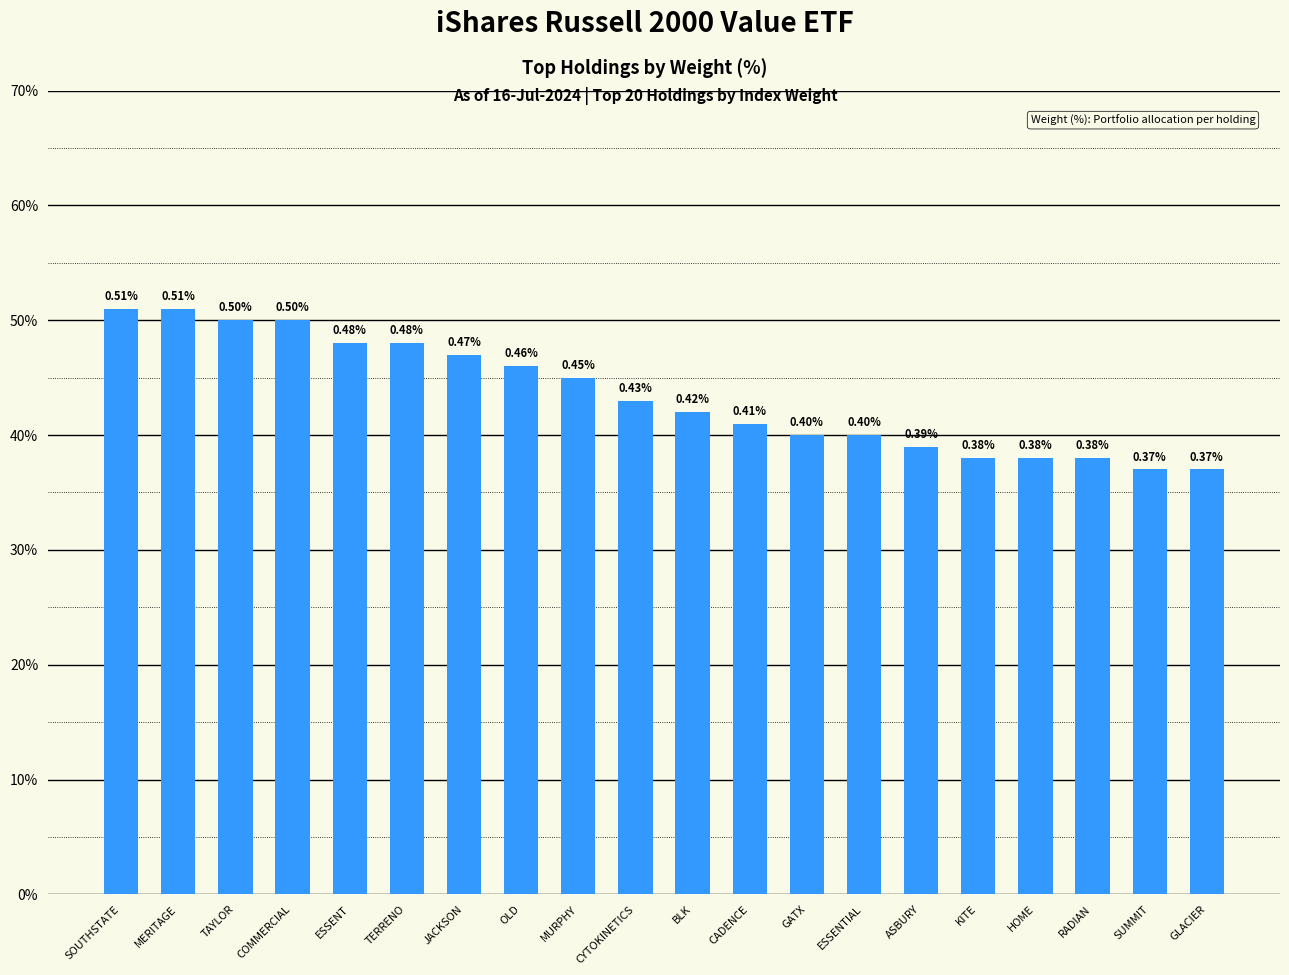

Does the chart contain any negative values?

No